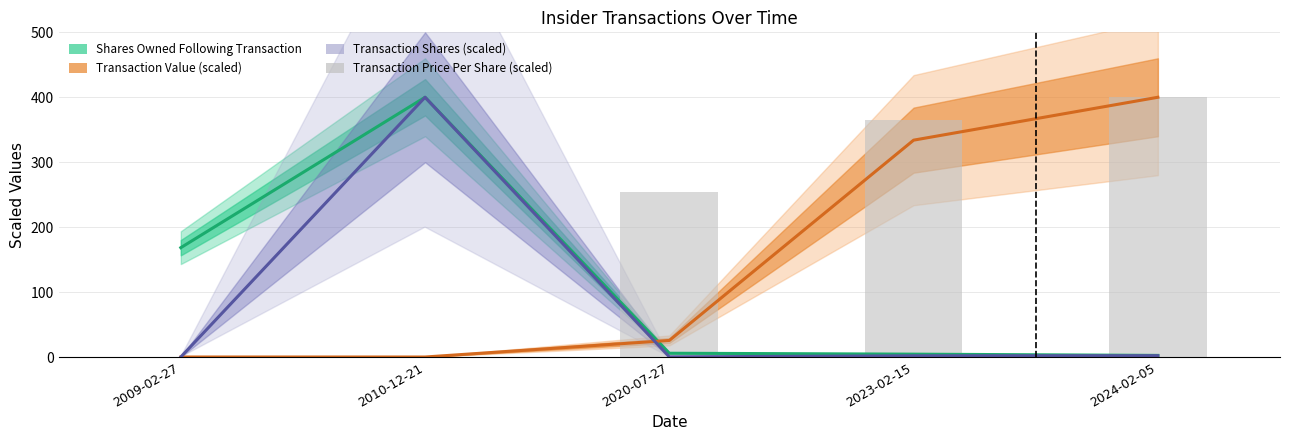

Reading left to right, what are all the values shown in this chart?

Shares Owned Following Transaction: 168.4	400.0	5.8	4.4	2.5
Transaction Value (scaled): 0.0	0.0	25.5	334.0	400.0
Transaction Shares (scaled): 0.0	400.0	0.2	1.9	2.1
Transaction Price Per Share (scaled): 0.0	0.0	254.6	365.0	400.0